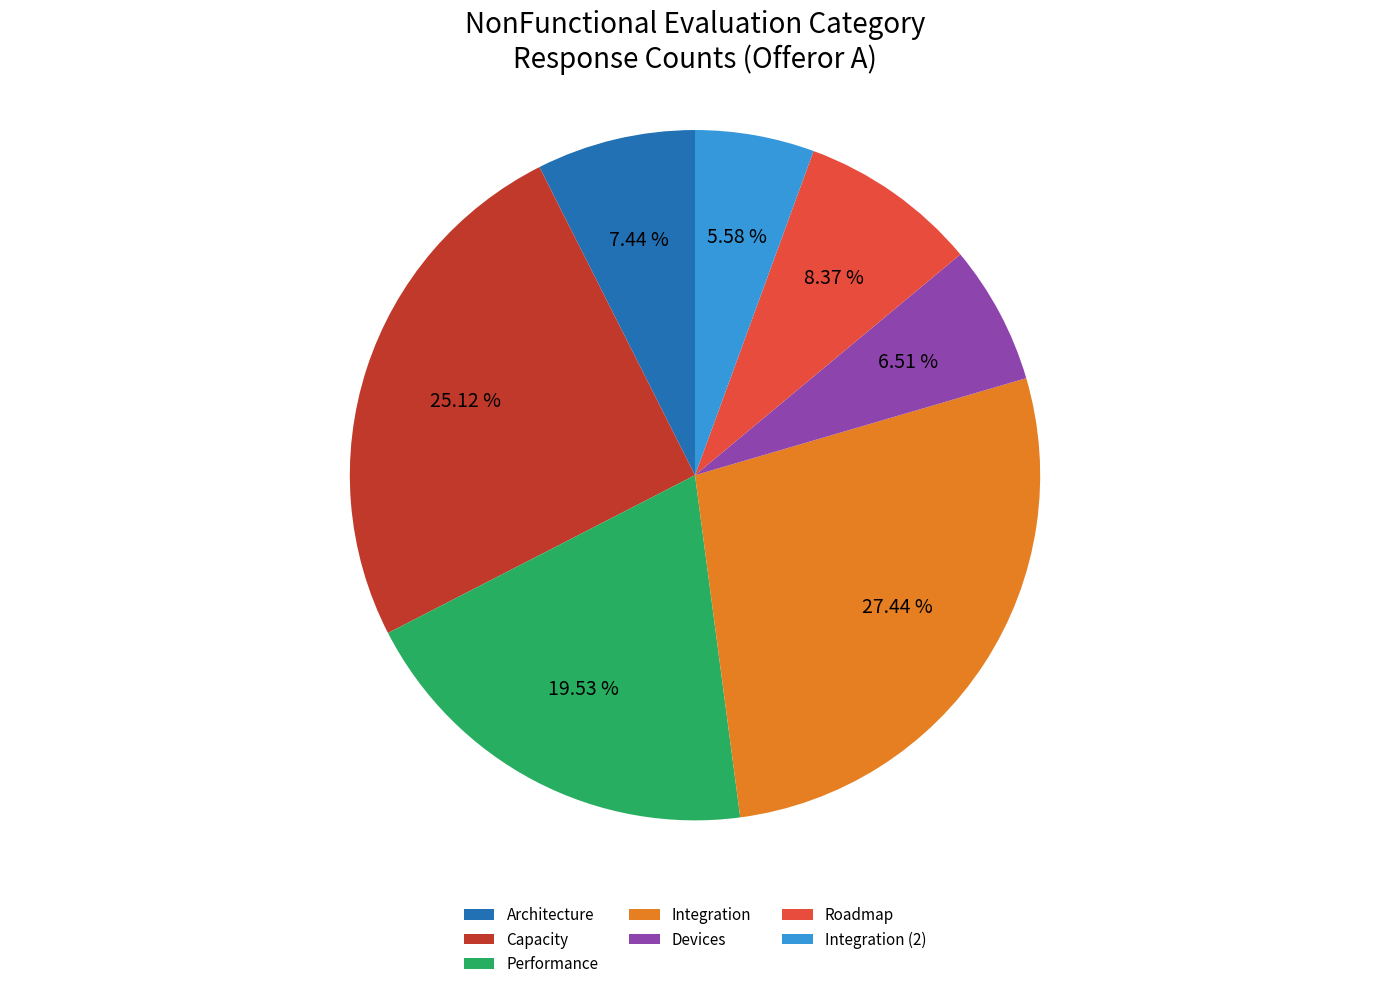

Does any single category account for the majority?

No